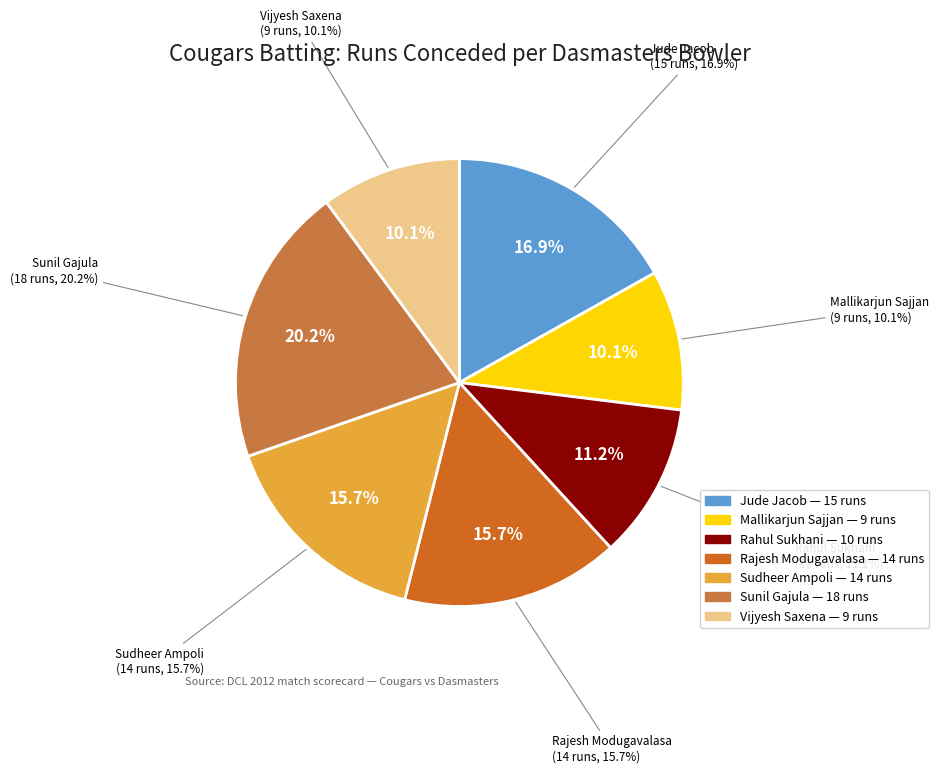

What percentage is NOT represented by Vijyesh Saxena?

89.9%